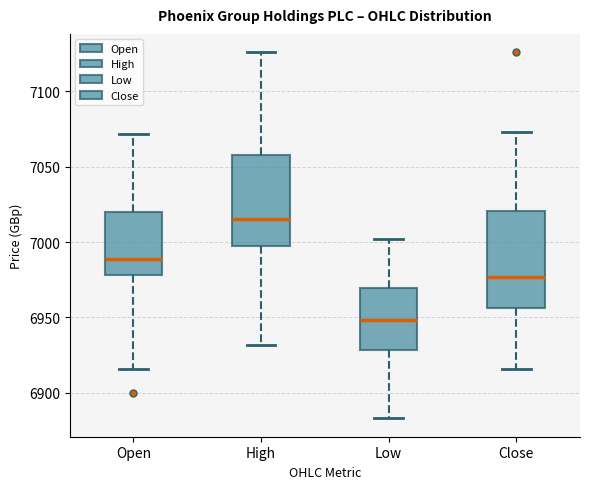

Reading left to right, read every box against the y-axis: the position of its median line, the range the box covers, and the ends of its whiskers. The values are not printed on the chart, so give them approximately, as read against the axis.

Open: median 6990, box 6980 to 7020, whiskers 6915 to 7070
High: median 7015, box 7000 to 7060, whiskers 6930 to 7125
Low: median 6950, box 6930 to 6970, whiskers 6885 to 7000
Close: median 6975, box 6955 to 7020, whiskers 6915 to 7075